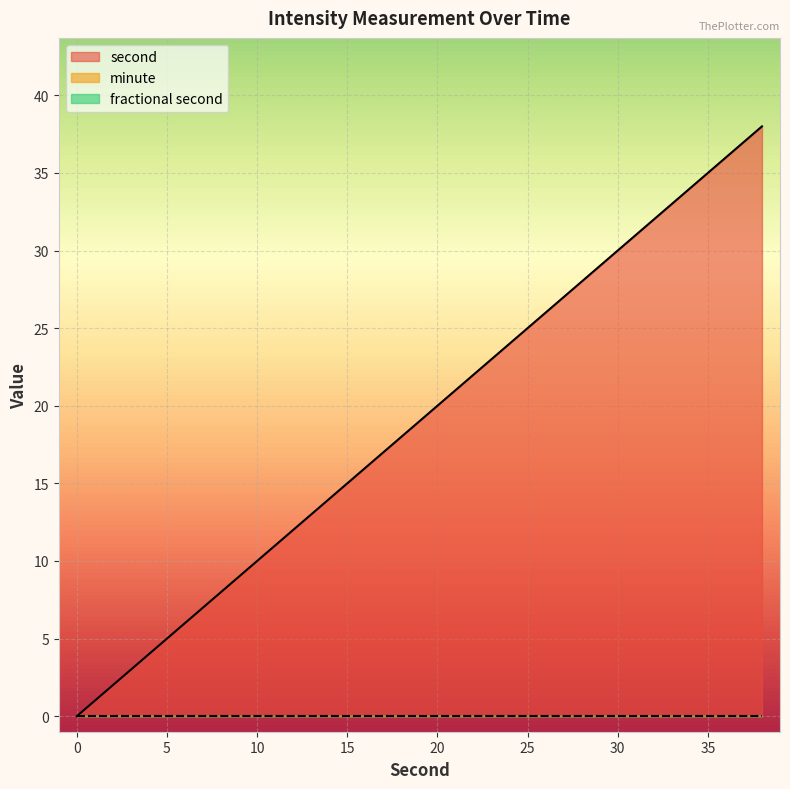

True or false: fractional second and second intersect in this chart.

False